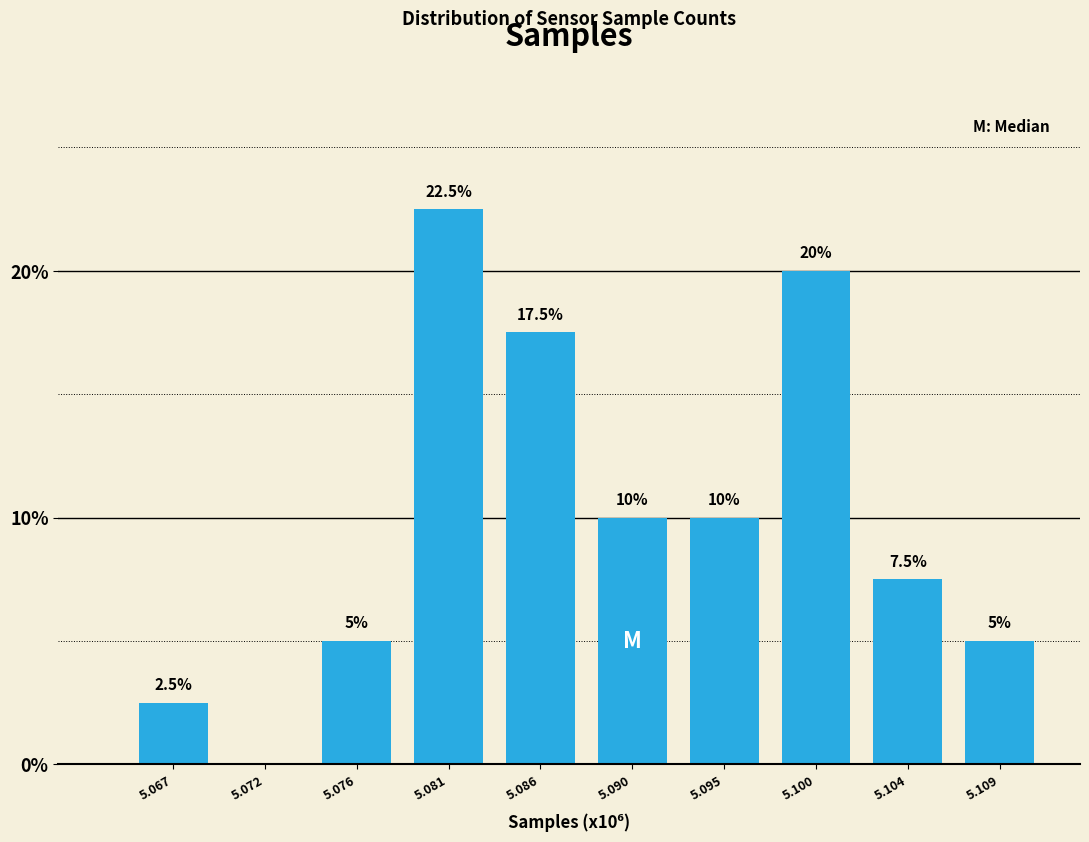

Reading right to left, list all the values displayed in this chart.

5.109=5.0	5.104=7.5	5.100=20.0	5.095=10.0	5.090=10.0	5.086=17.5	5.081=22.5	5.076=5.0	5.072=0.0	5.067=2.5